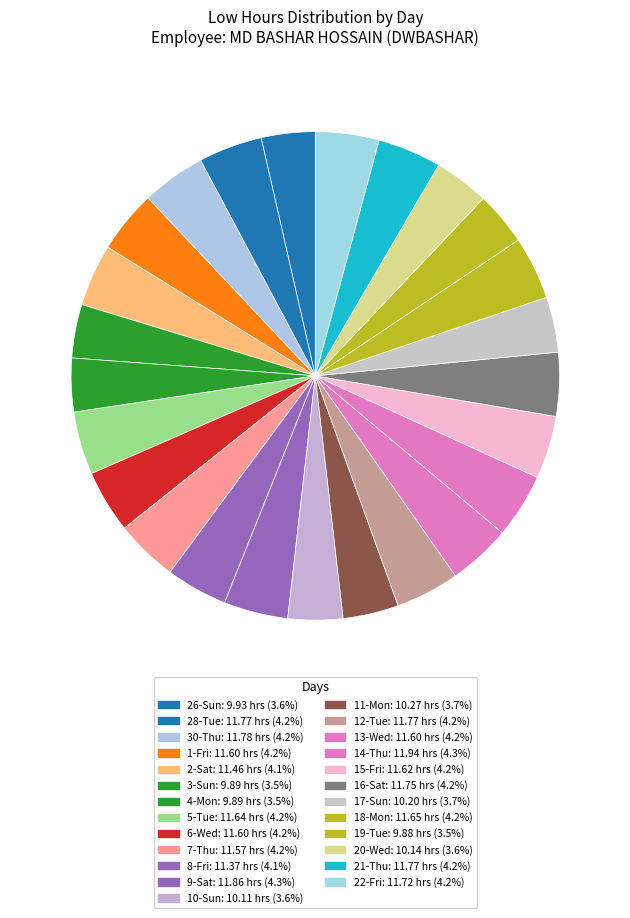

Count the number of slices in the pie.

25